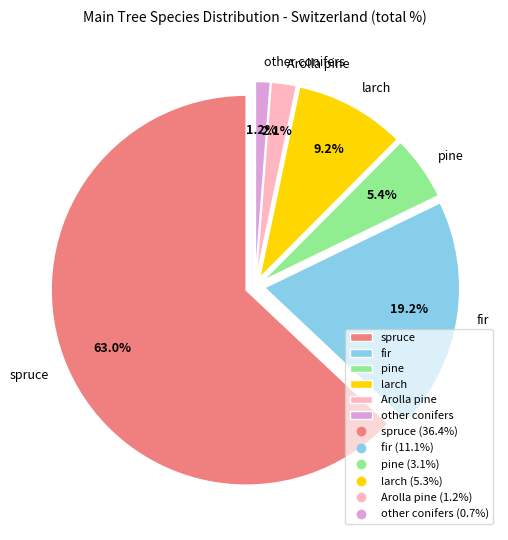

The spruce slice represents 63% of the pie. True or false?

True